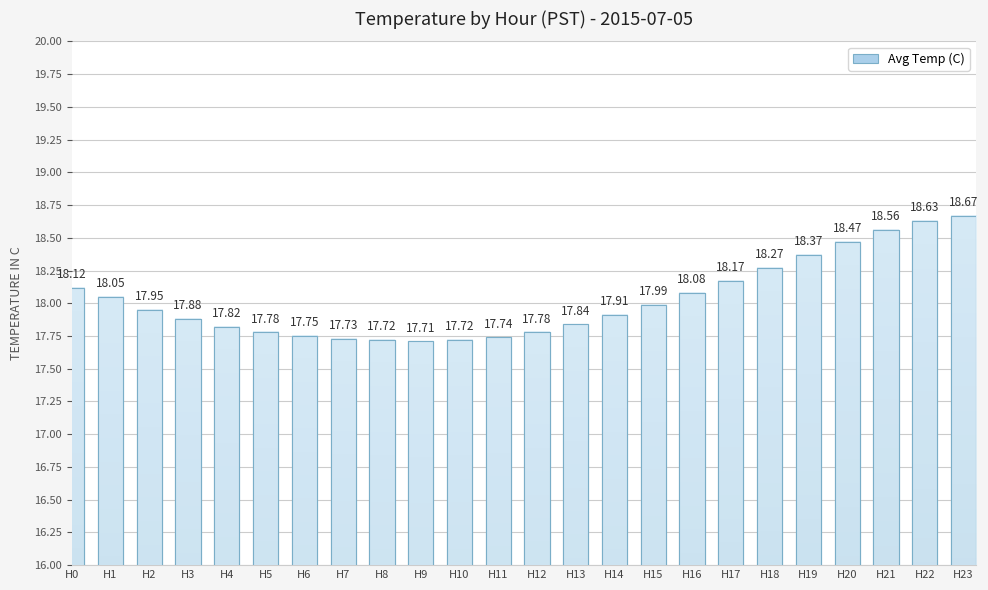

Which has a higher value, H16 or H18?

H18